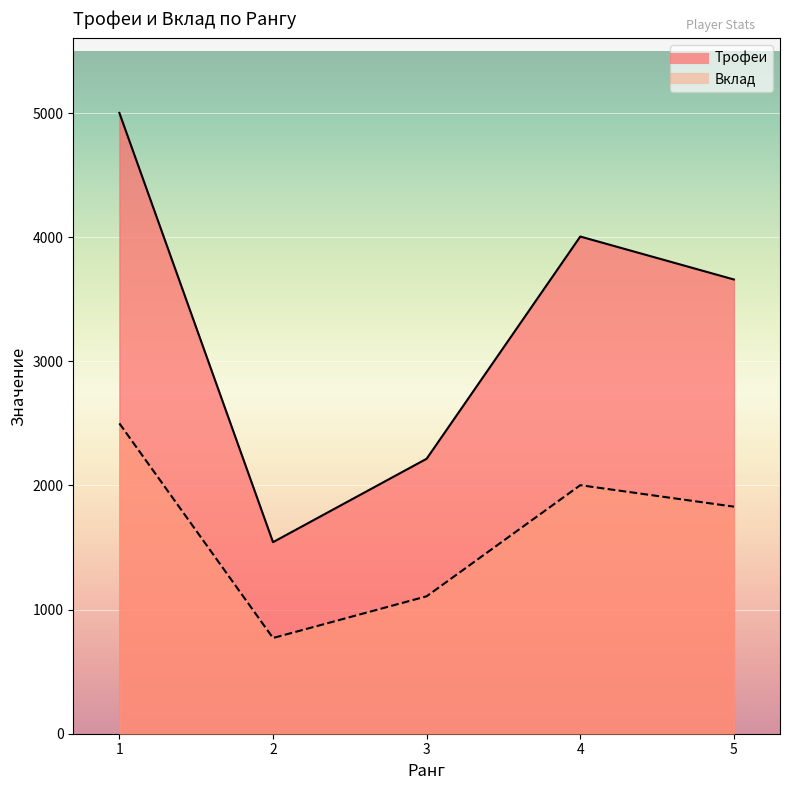

Count the Трофеи values in the range 2215 to 4005.

3